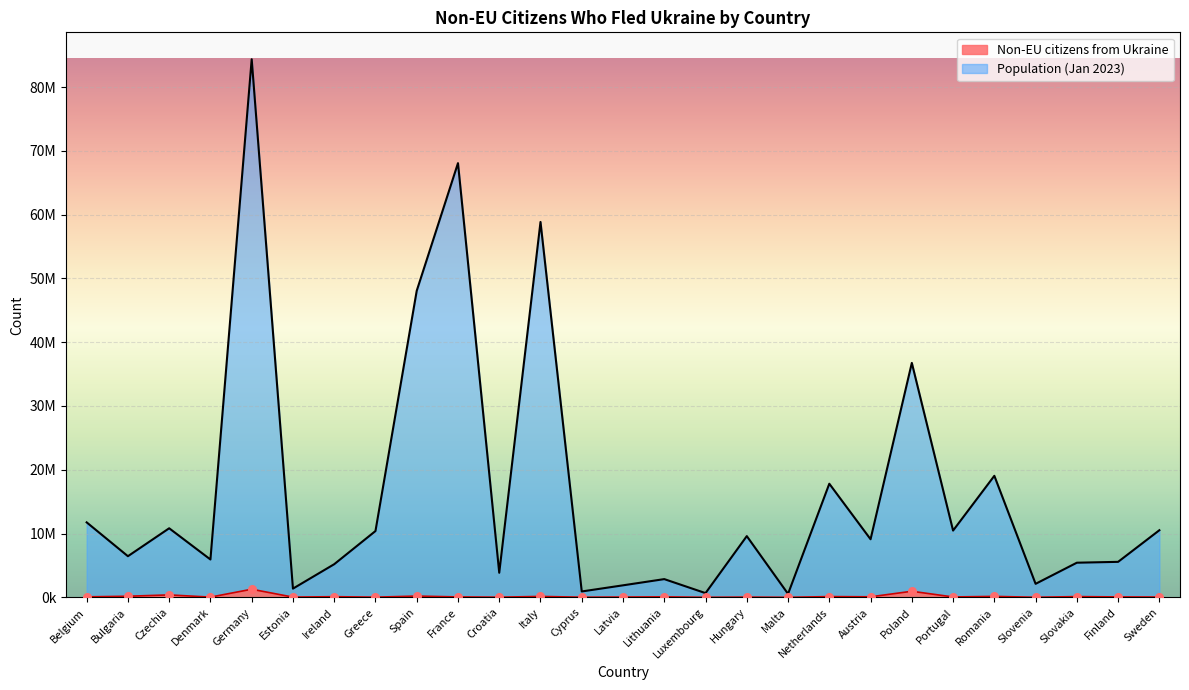

Which series has the largest Y range (max minus min)?

Population (Jan 2023)